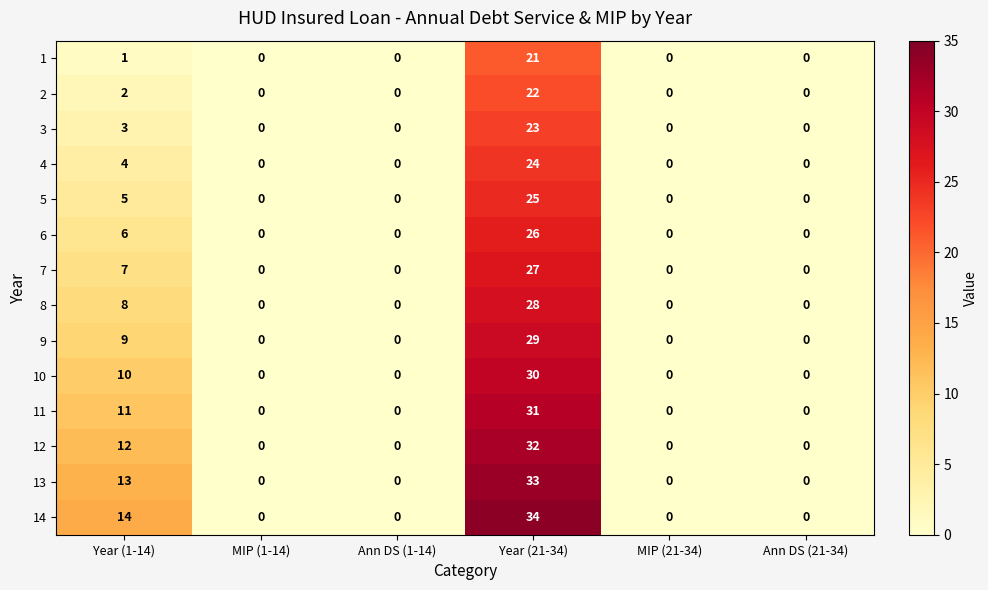

What is the sum of all 14 values?

48